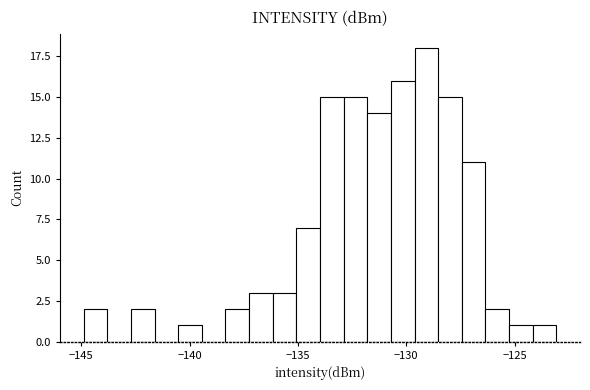

Read against the x-axis, roughly where is the centre of the tallest bar?

-129.0